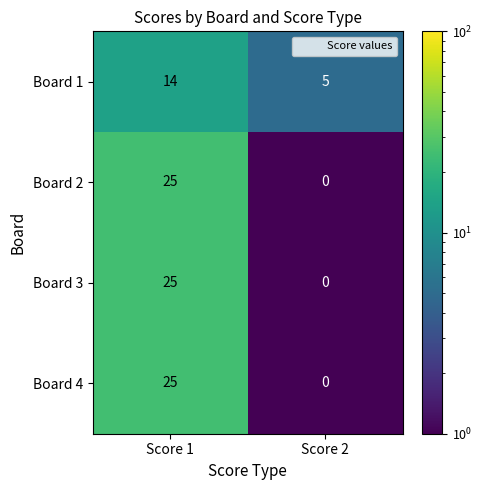

Which category has the lowest value across all series?

Score 2